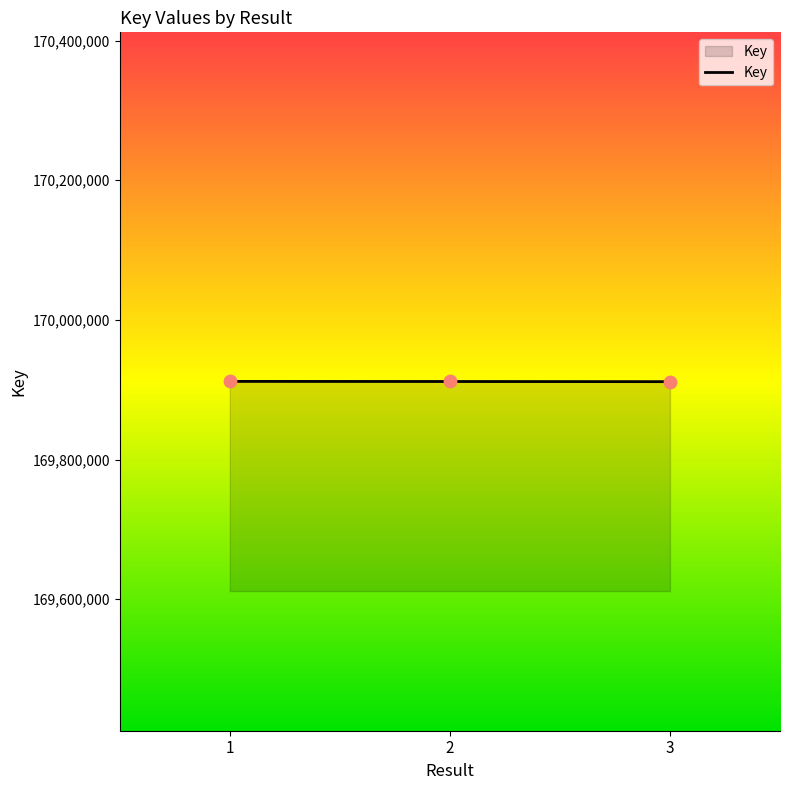

What is the change in value from 1 to 2?

-146